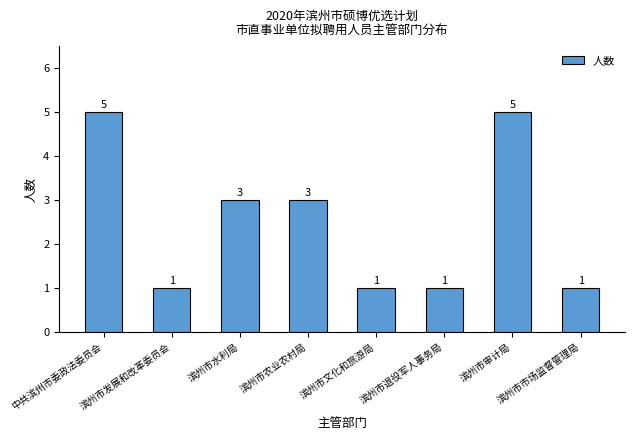

What position from the right is 滨州市水利局?

6